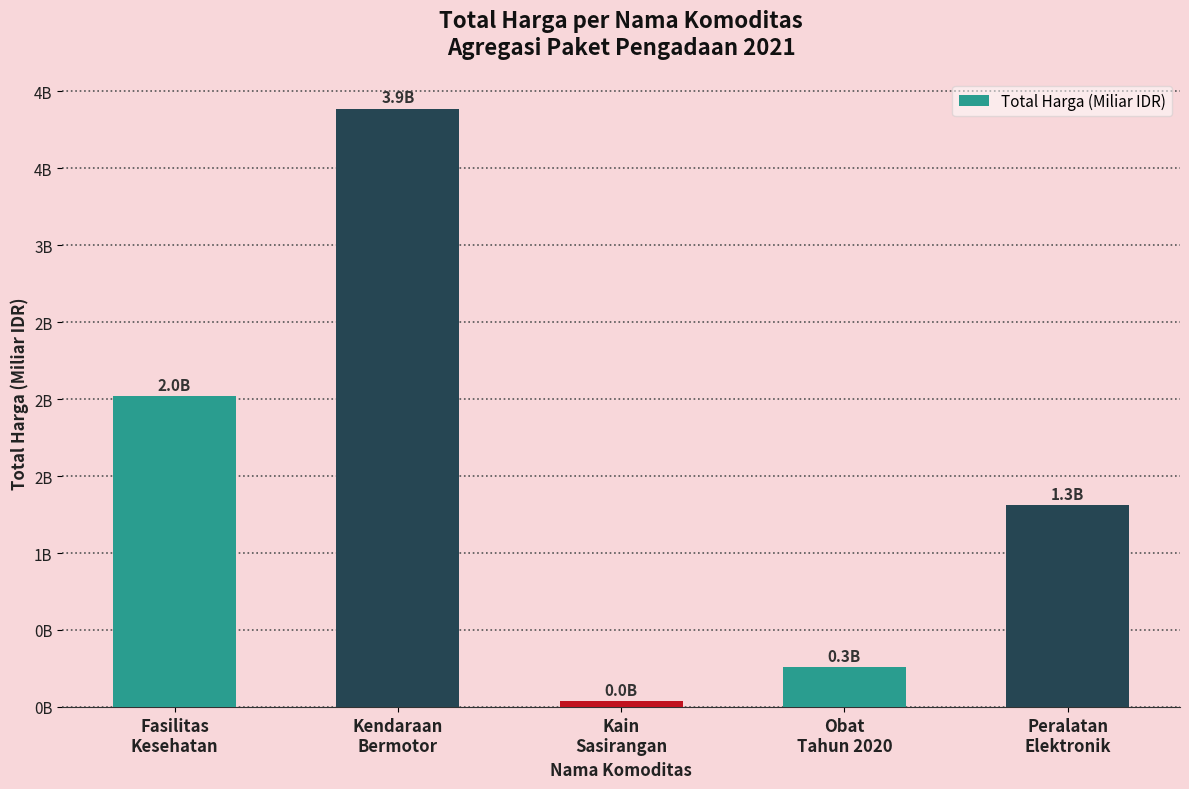

Where does the data first go above 1?

Fasilitas
Kesehatan